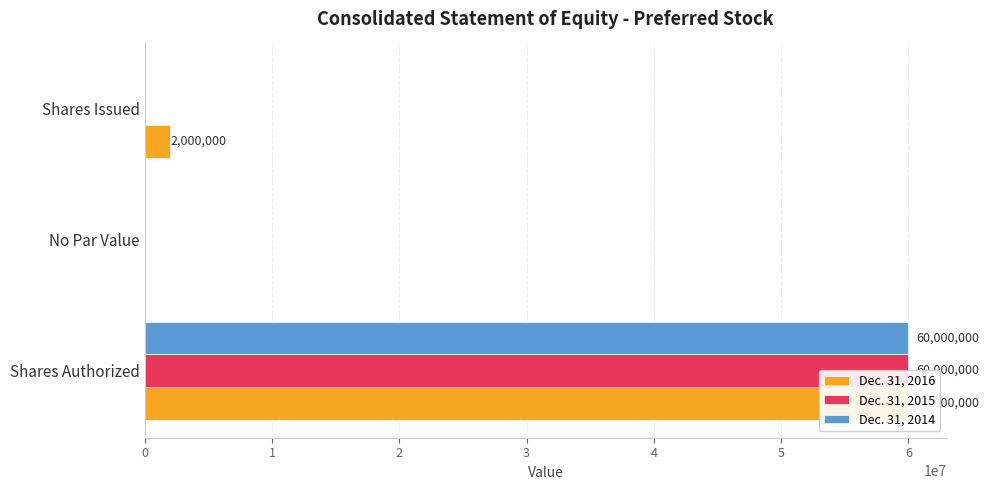

Reading left to right, transcribe all the data shown in this chart.

Dec. 31, 2016: 0=60000000	1=0	2=2000000
Dec. 31, 2015: 0=60000000	1=0	2=0
Dec. 31, 2014: 0=60000000	1=0	2=0